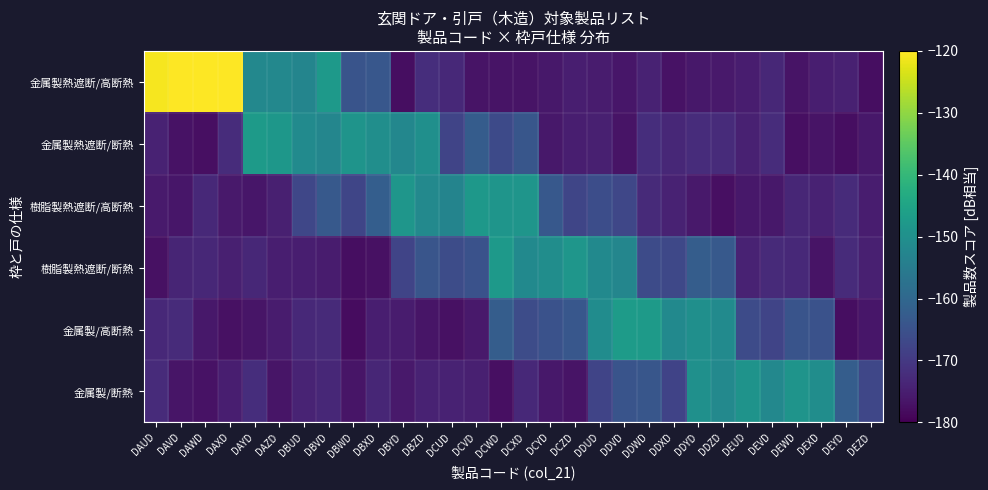

What is the maximum value shown in the chart?

-120.0